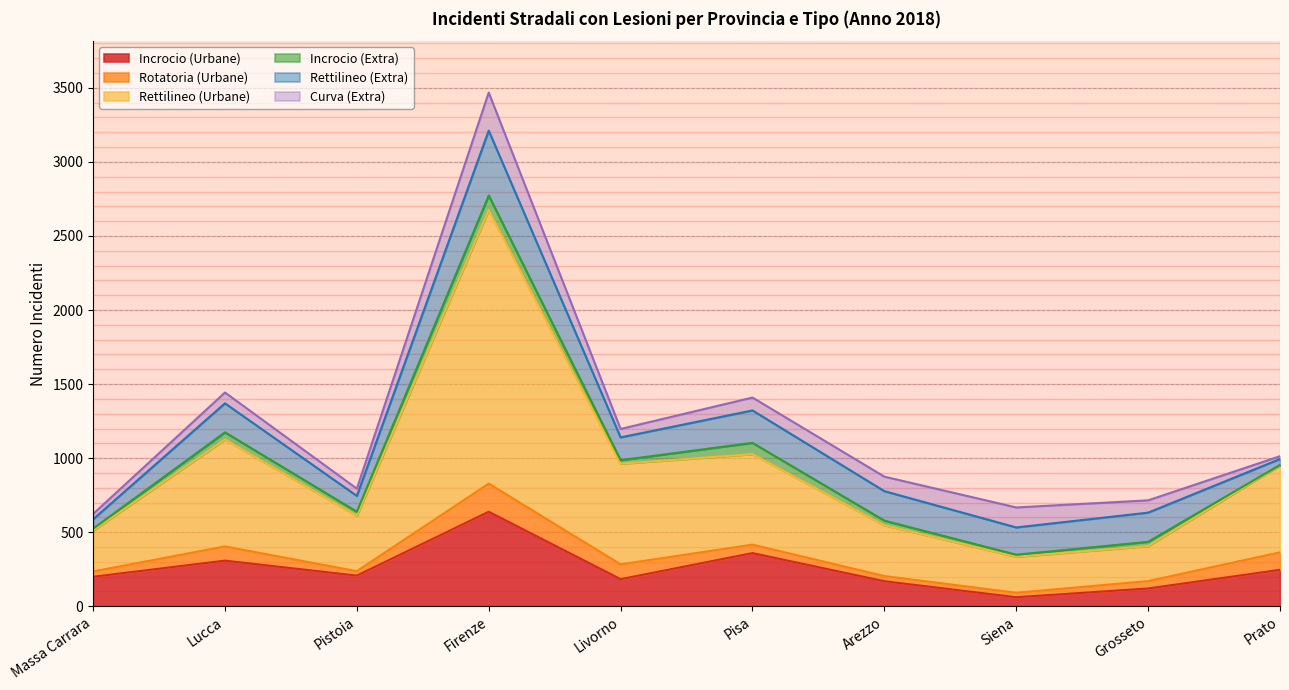

At which category does Rotatoria (Urbane) reach its first local peak?

Lucca